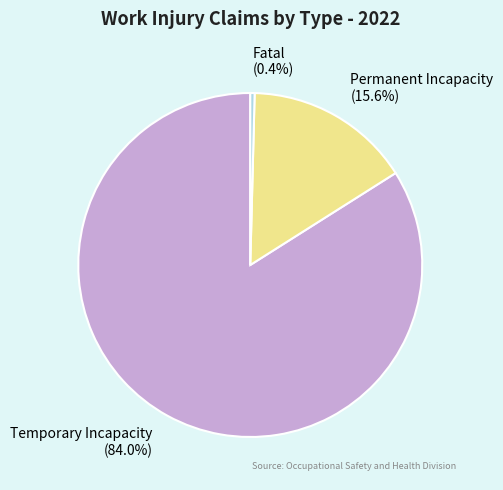

Which has a higher value, Temporary Incapacity or Permanent Incapacity?

Temporary Incapacity